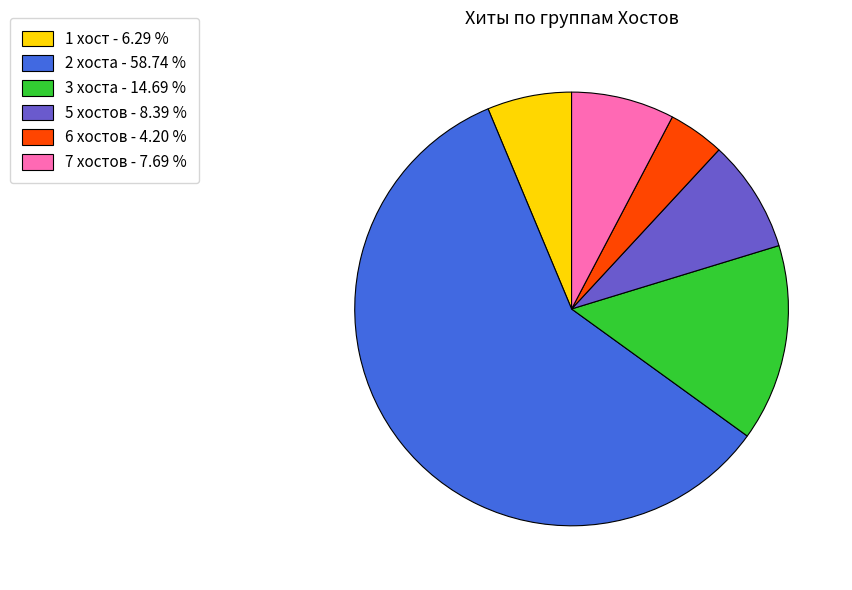

Is there a majority slice in this chart?

Yes